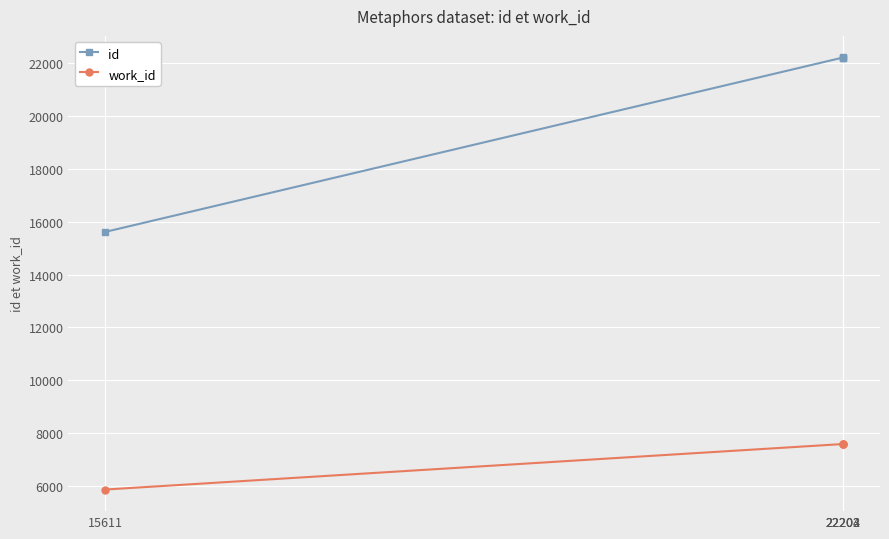

True or false: work_id has more than 1 interior local peaks.

False